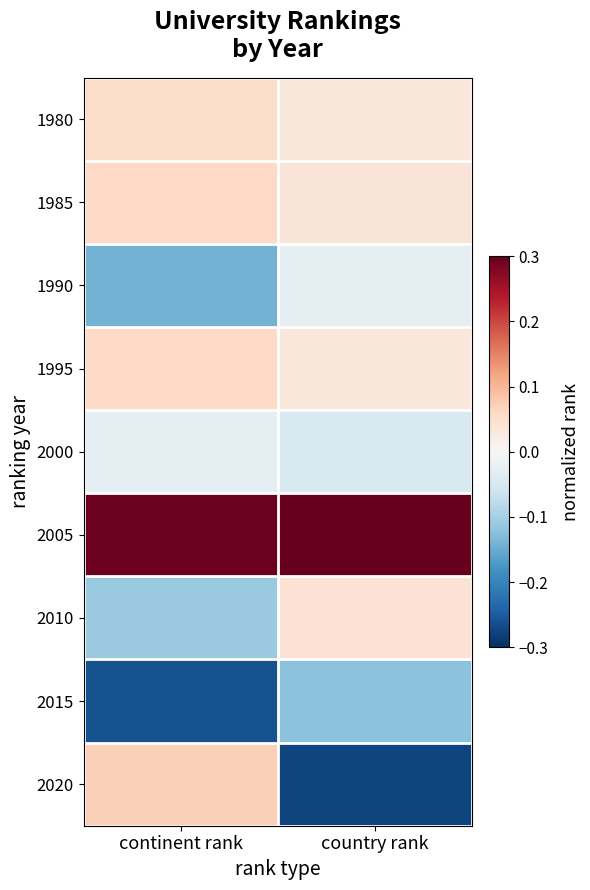

Reading left to right, extract all data points from this chart.

1980: continent rank=0.1	country rank=0.0
1985: continent rank=0.1	country rank=0.0
1990: continent rank=-0.1	country rank=-0.0
1995: continent rank=0.1	country rank=0.0
2000: continent rank=-0.0	country rank=-0.0
2005: continent rank=0.3	country rank=0.3
2010: continent rank=-0.1	country rank=0.0
2015: continent rank=-0.3	country rank=-0.1
2020: continent rank=0.1	country rank=-0.3